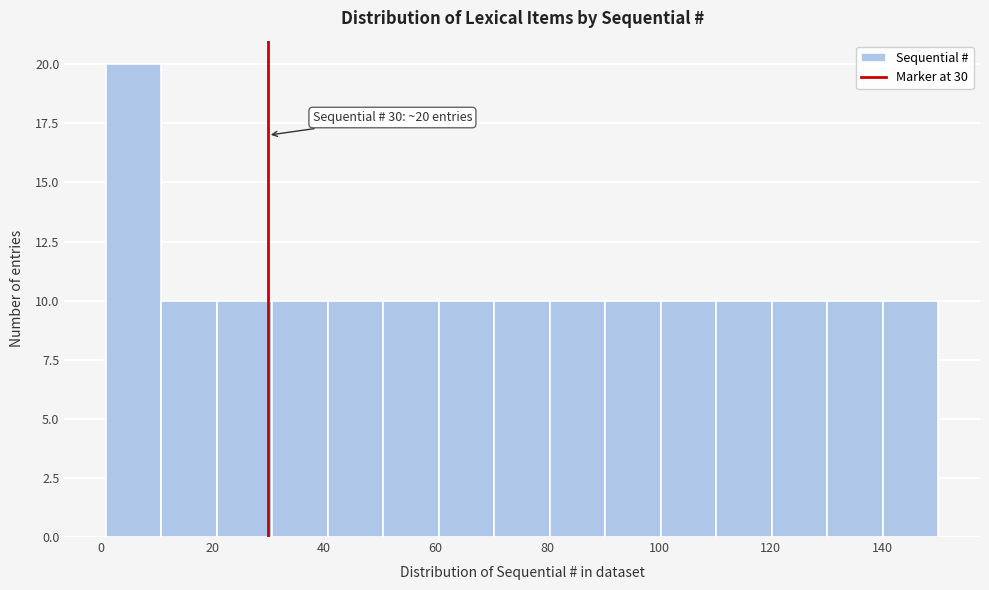

Which range on the x-axis has the tallest bar?

2 to 10